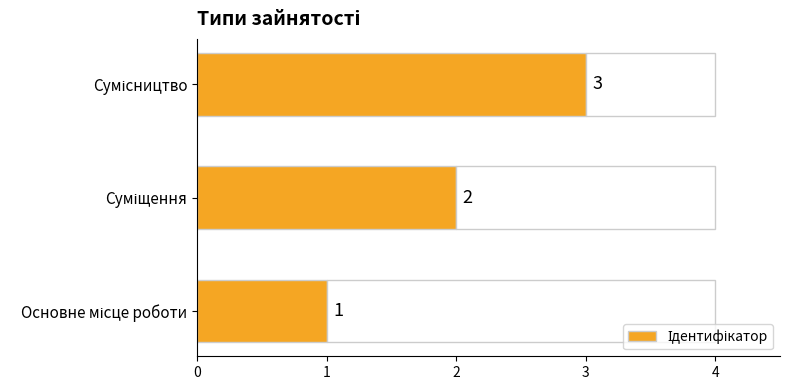

How many data points are above 2?

1